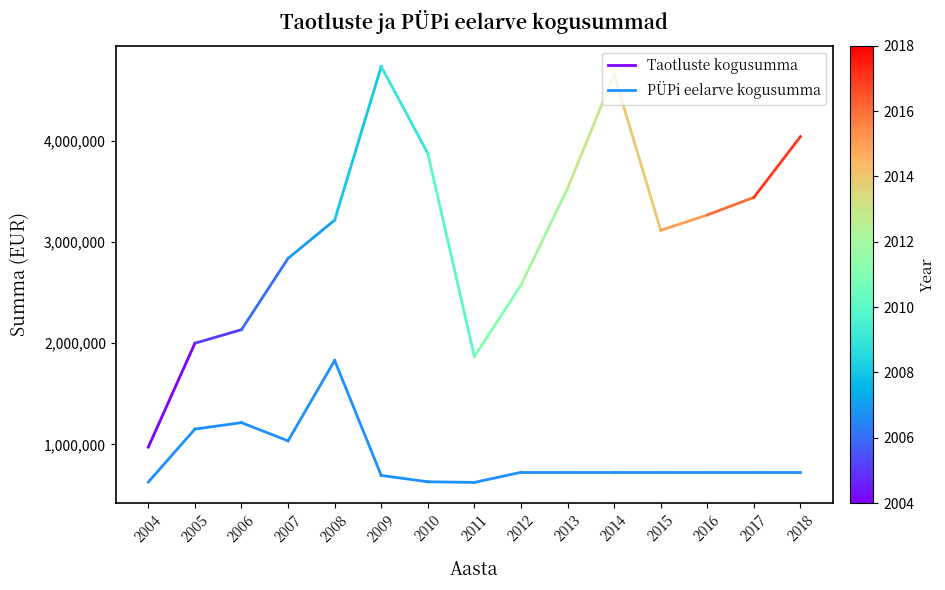

How many values in the Taotluste kogusumma series are below 2000371?

1